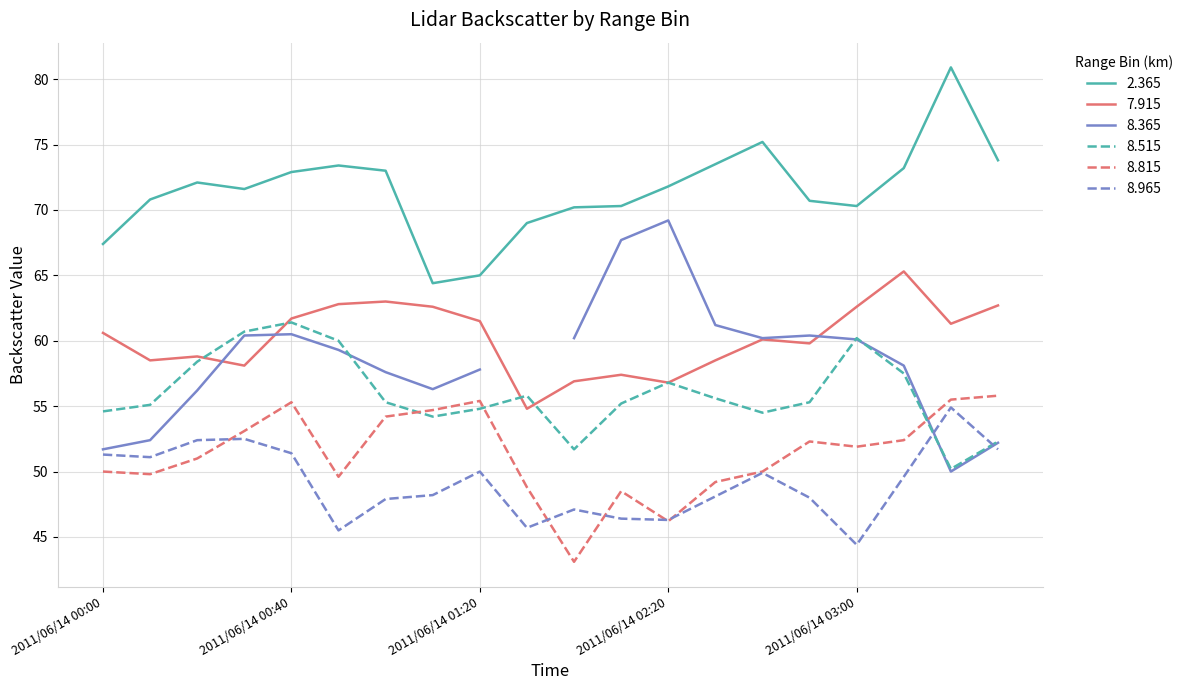

What is the sum of all 8.515 values?

1119.6